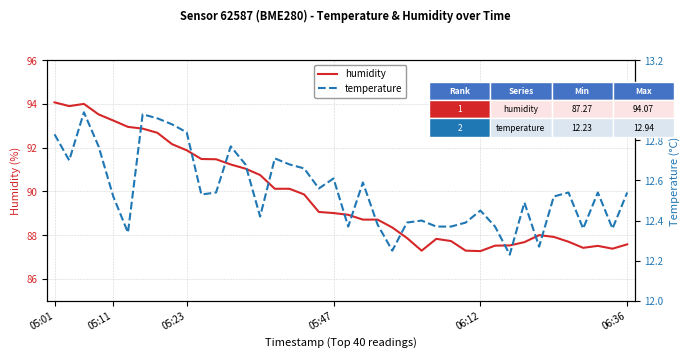

Reading right to left, what are all the values shown in this chart?

humidity: 87.6	87.4	87.5	87.4	87.7	87.9	88.0	87.7	87.5	87.5	87.3	87.3	87.7	87.8	87.3	87.9	88.3	88.7	88.7	88.9	89.0	89.1	89.9	90.1	90.1	90.8	91.0	91.2	91.5	91.5	91.9	92.2	92.7	92.9	93.0	93.2	93.5	94.0	93.9	94.1
temperature: 12.5	12.4	12.5	12.4	12.5	12.5	12.3	12.5	12.2	12.4	12.4	12.4	12.4	12.4	12.4	12.4	12.2	12.4	12.6	12.4	12.6	12.6	12.7	12.7	12.7	12.4	12.7	12.8	12.5	12.5	12.8	12.9	12.9	12.9	12.3	12.5	12.8	12.9	12.7	12.8